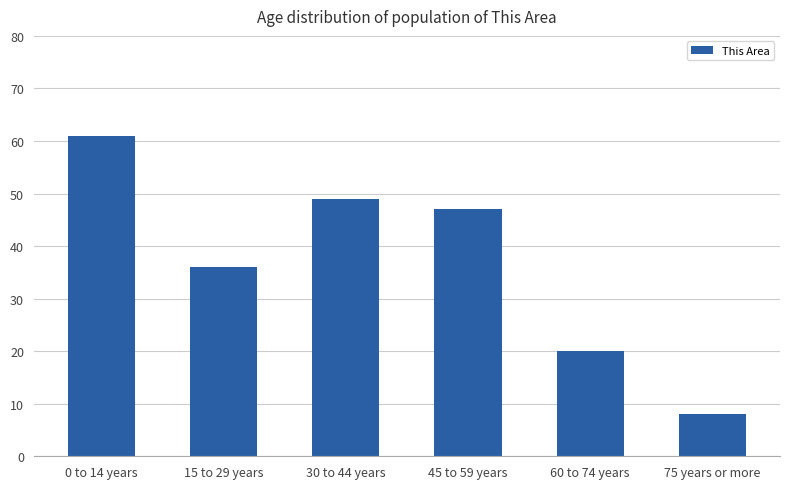

Is it true that the value at 30 to 44 years is 30?

False